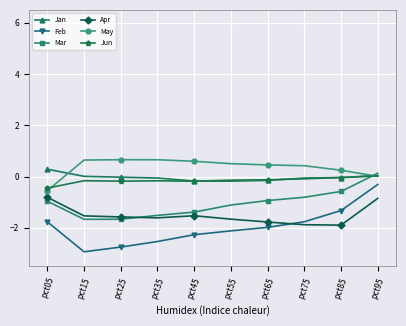

How many categories are shown in the chart?

10